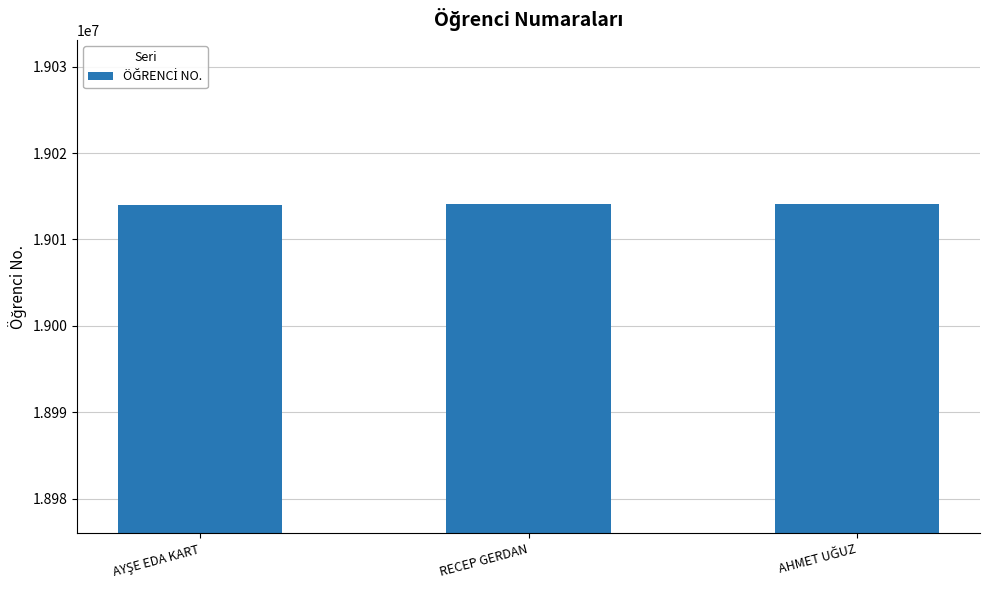

What is the value of the 3rd bar from the left?

19014101